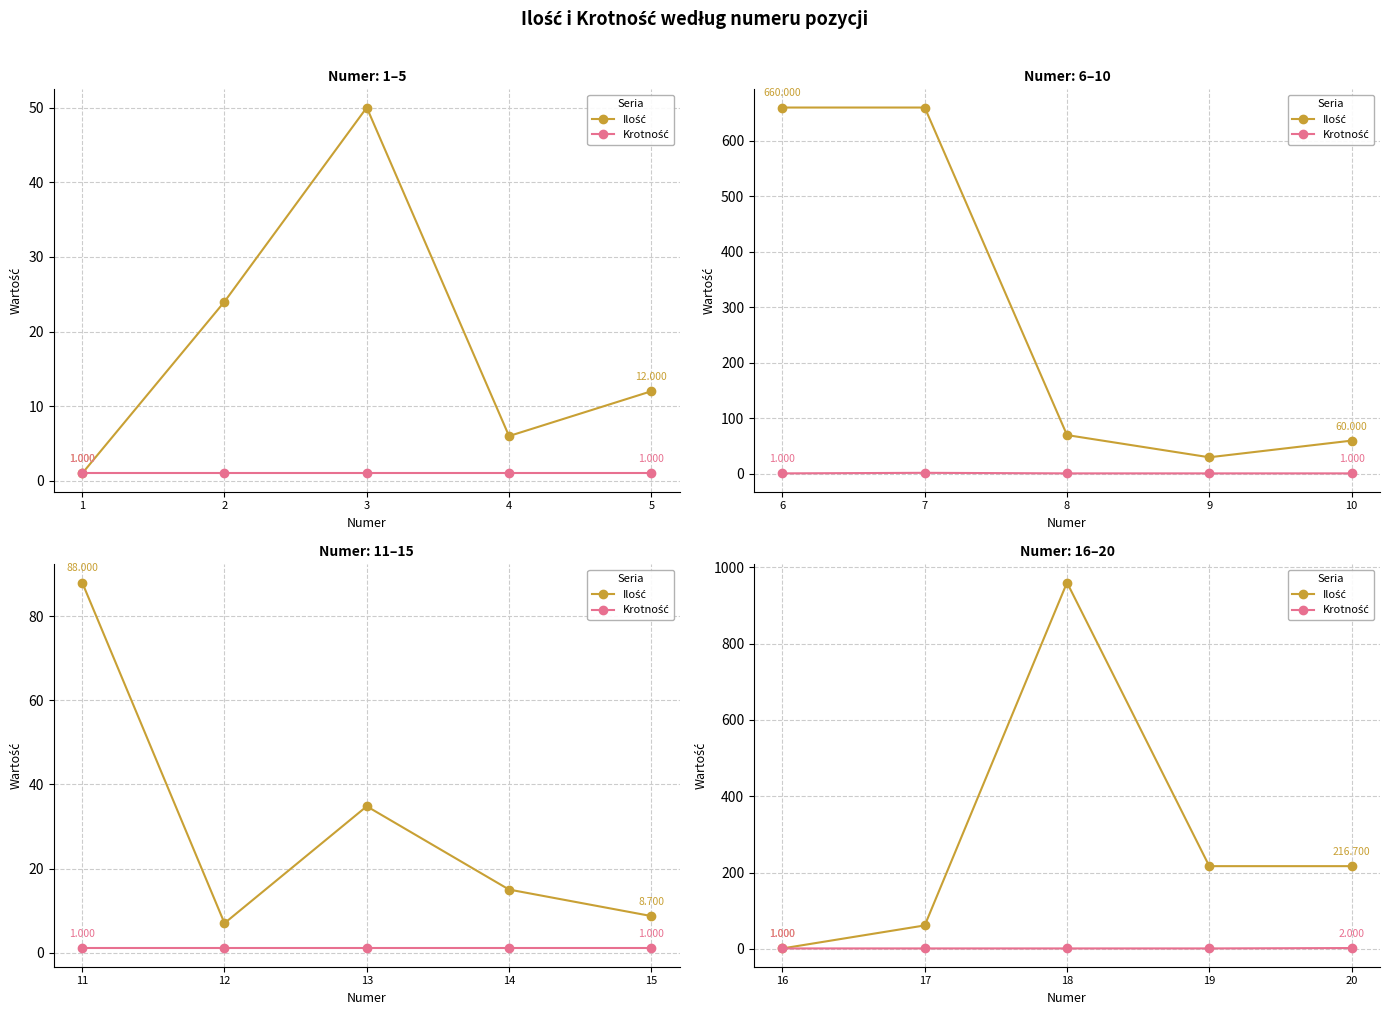

The value of Ilość at 17 is 91.3. True or false?

False